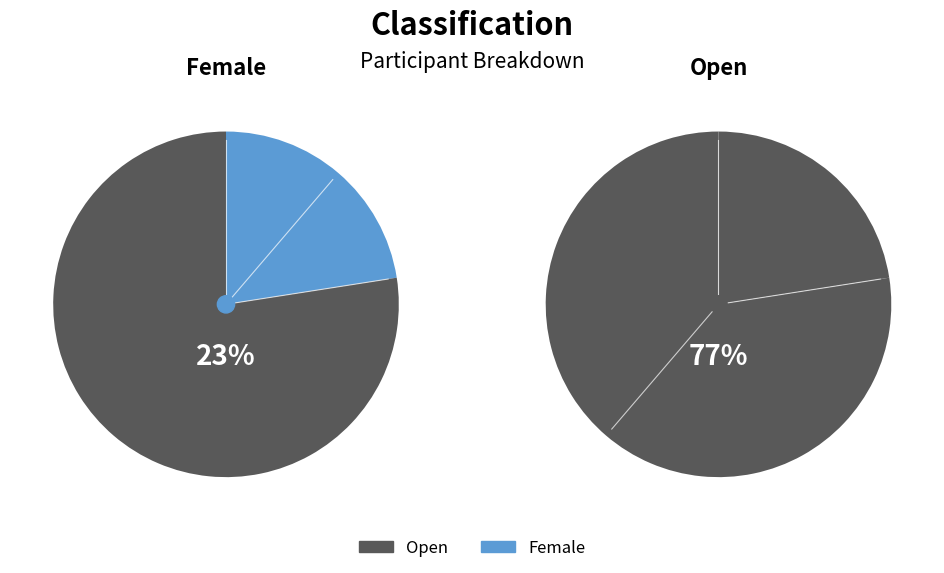

What is the total percentage of Female and Open?

100.0%